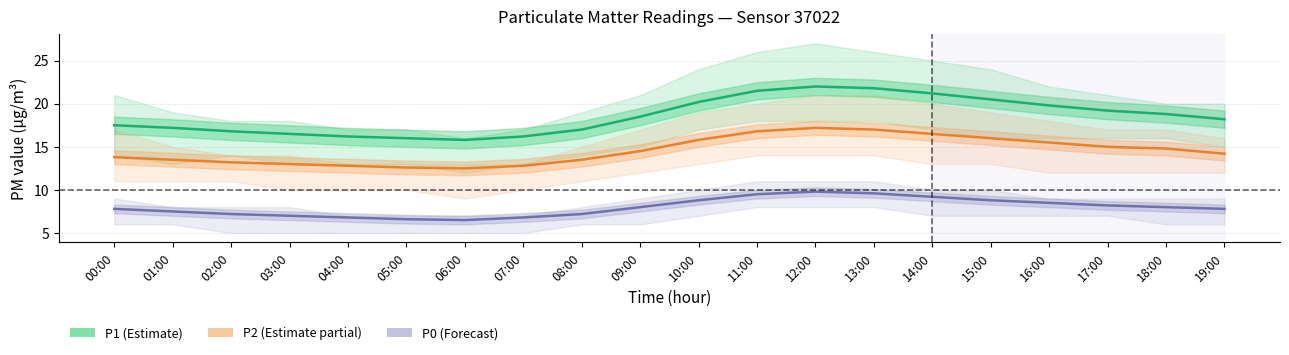

What is the difference between the maximum and minimum values in the P2 series?

4.7